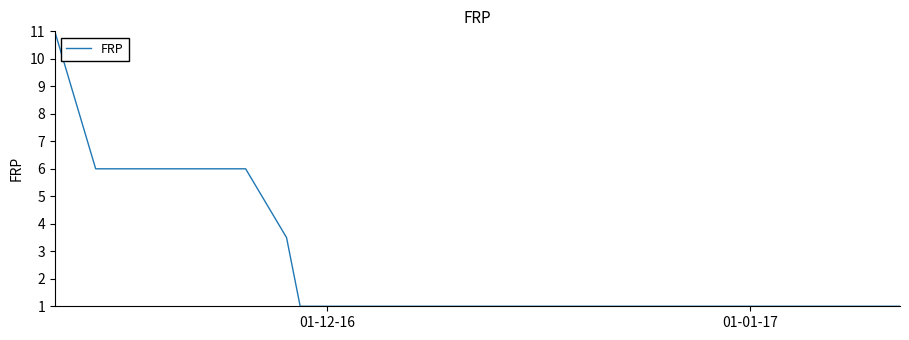

What is the maximum value shown in the chart?

11.0